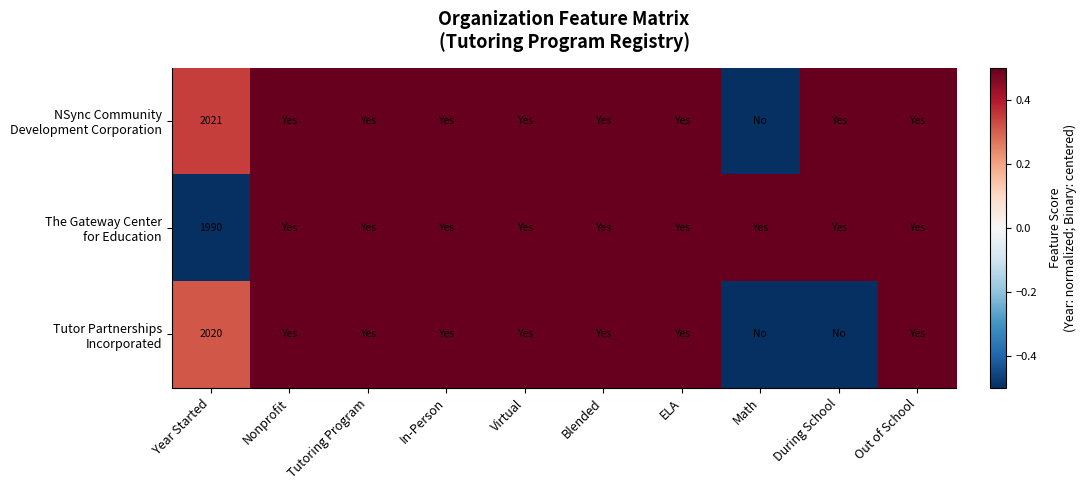

How many data points in Tutor Partnerships Incorporated are above 0?

8